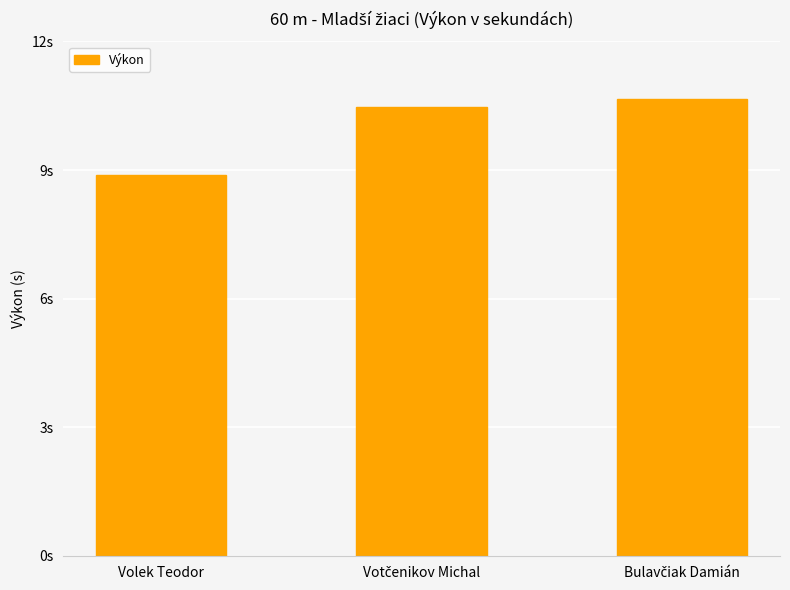

Are the bars horizontal?

No